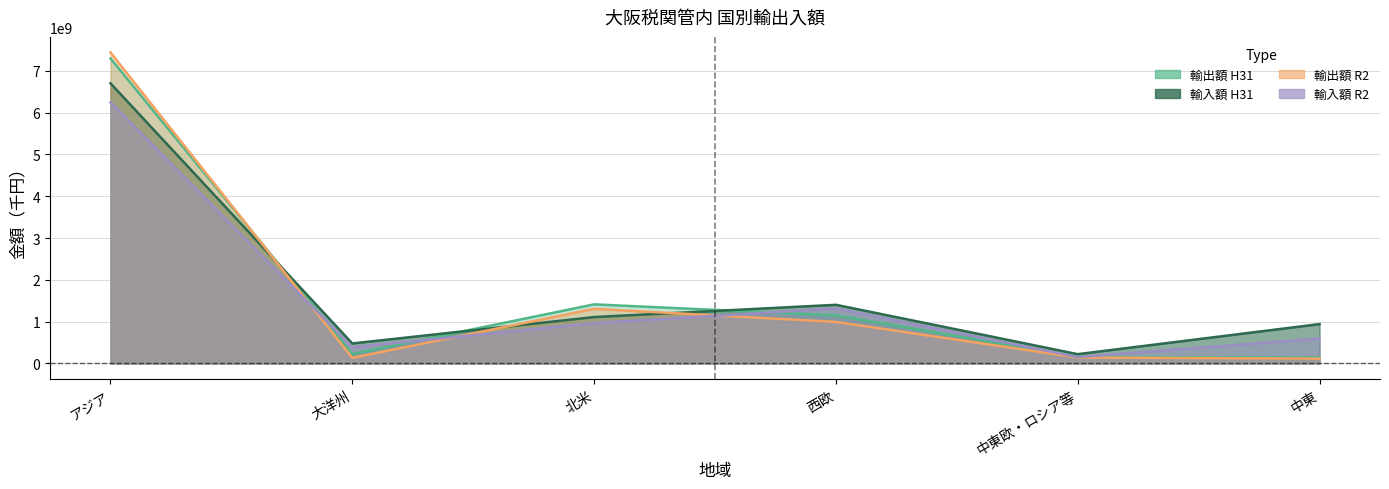

How many lines are shown in the chart?

4